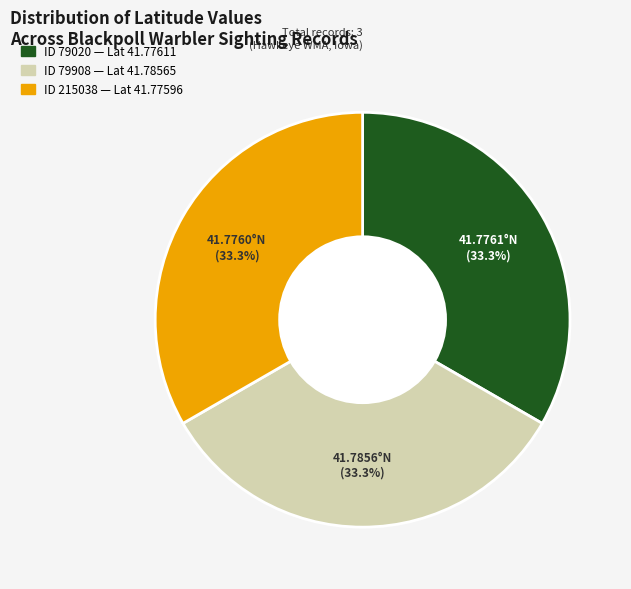

To the nearest percent, what is the average slice percentage?

33%